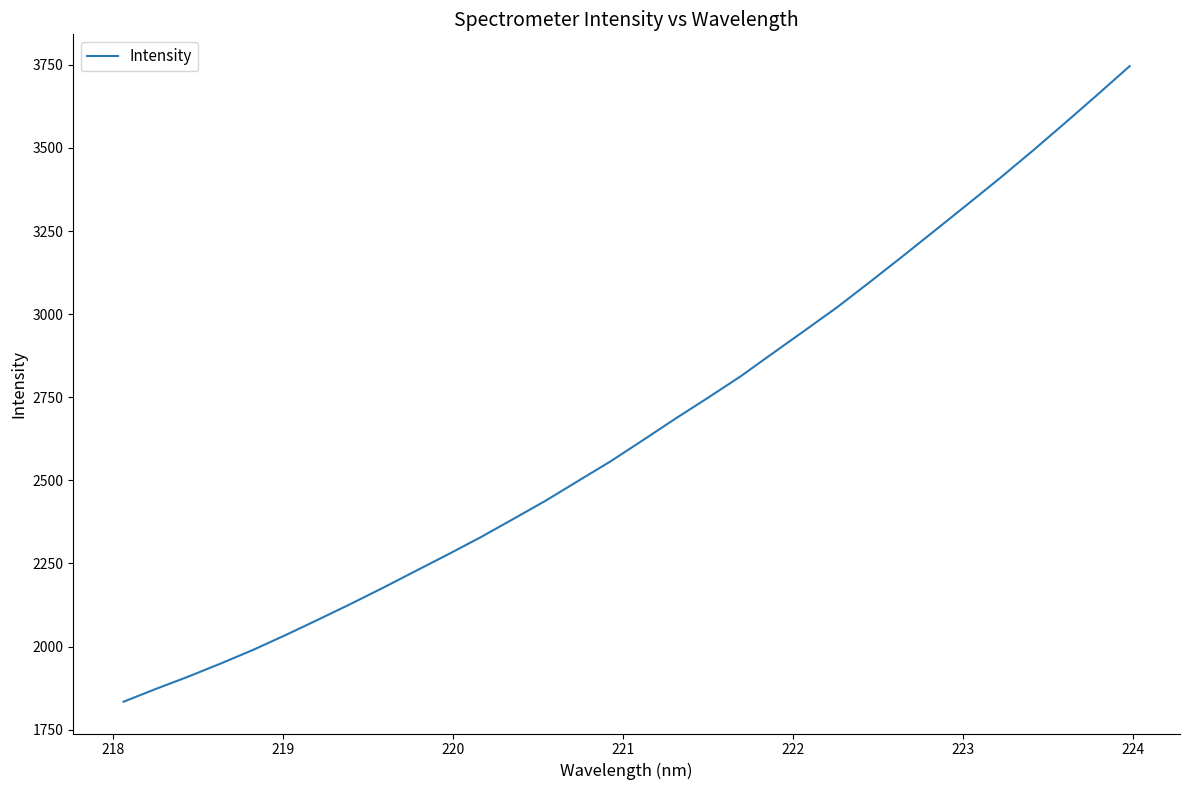

What is the difference between the maximum and minimum values?

1911.8